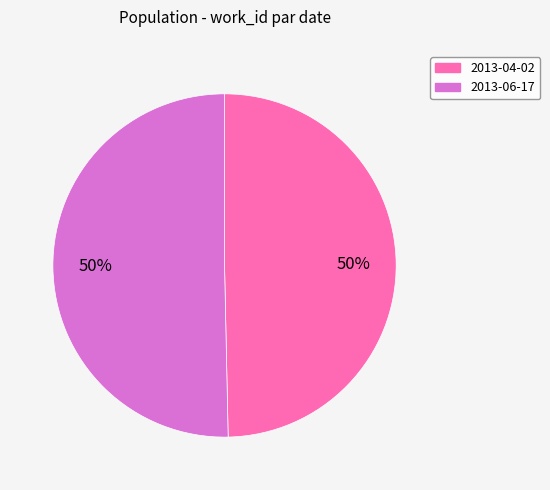

True or false: 2013-04-02 accounts for 36% of the total.

False